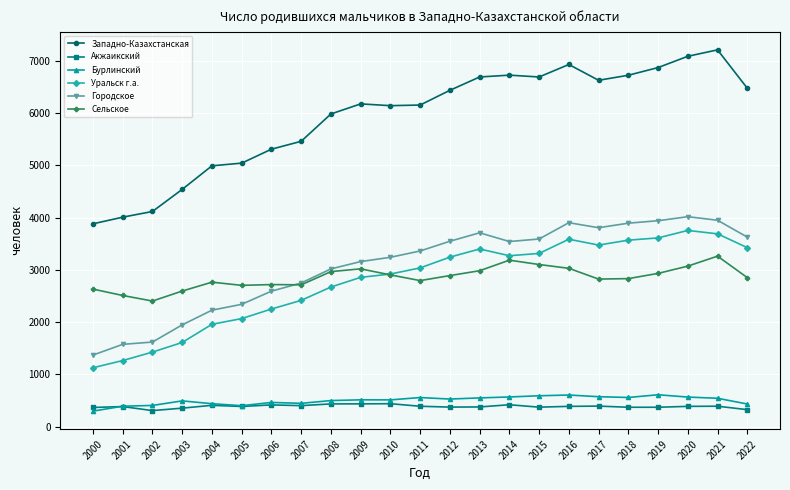

What is the maximum value for Западно-Казахстанская?

7209